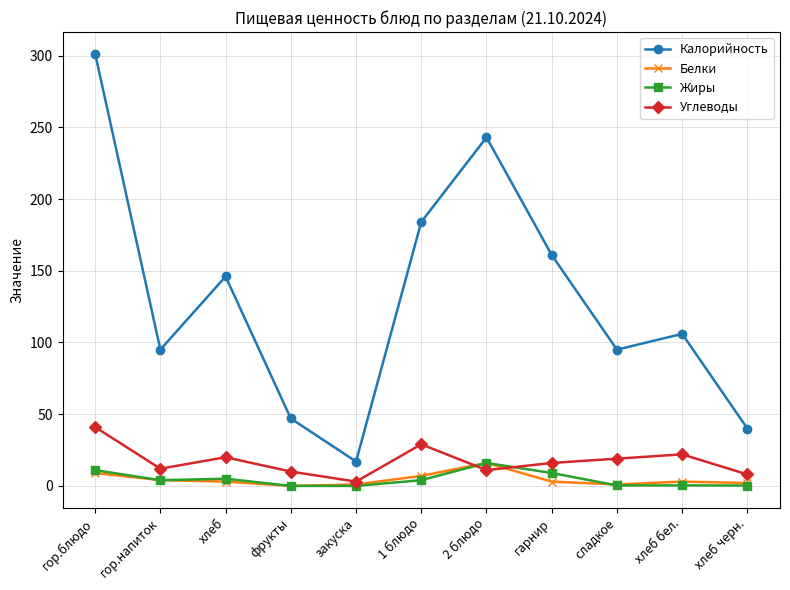

Which series has the largest total across all categories?

Калорийность